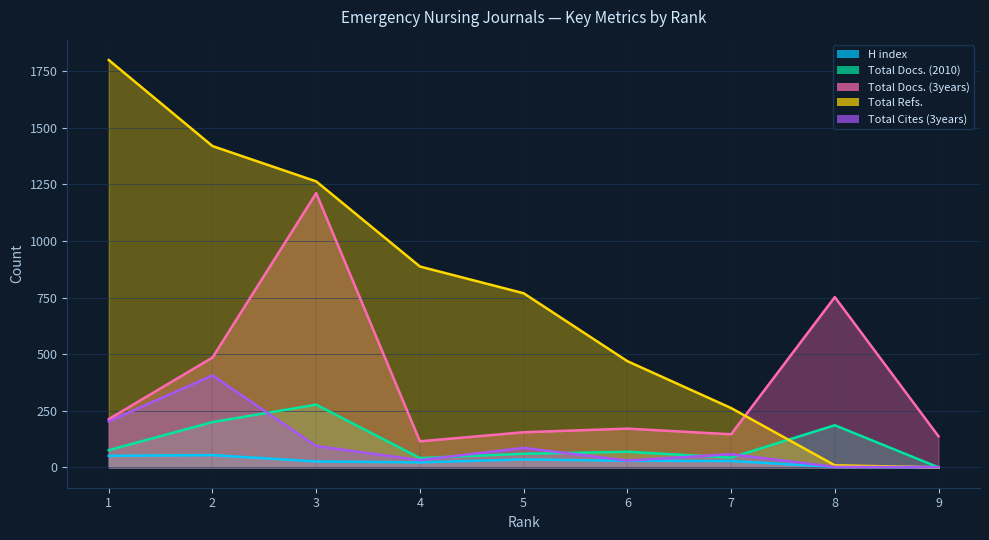

How many data points does each series have?

9